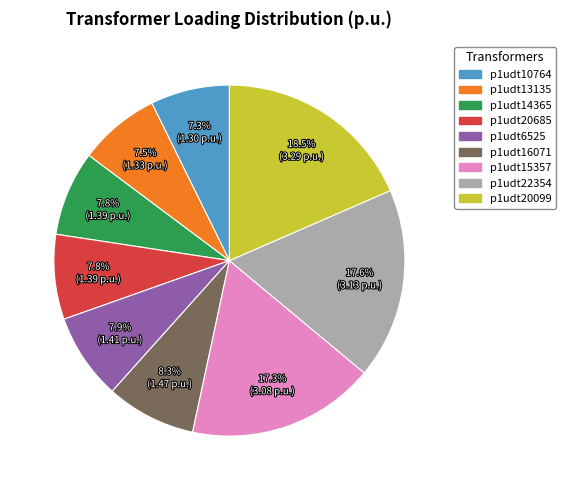

To the nearest percent, what is the average slice percentage?

11%